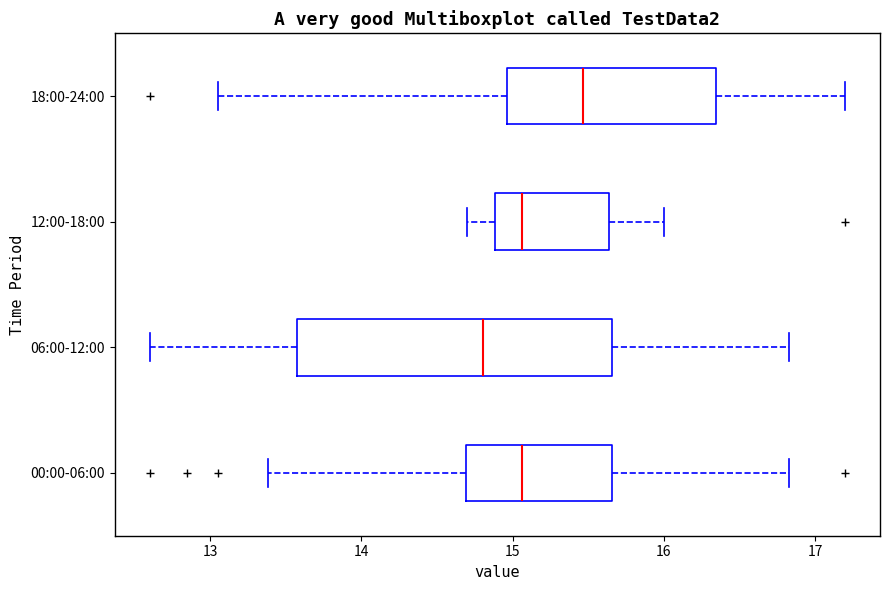

Where does the right whisker of the box for 06:00-12:00 end on the x-axis? The values are not printed on the chart, so give them approximately, as read against the axis.

16.8